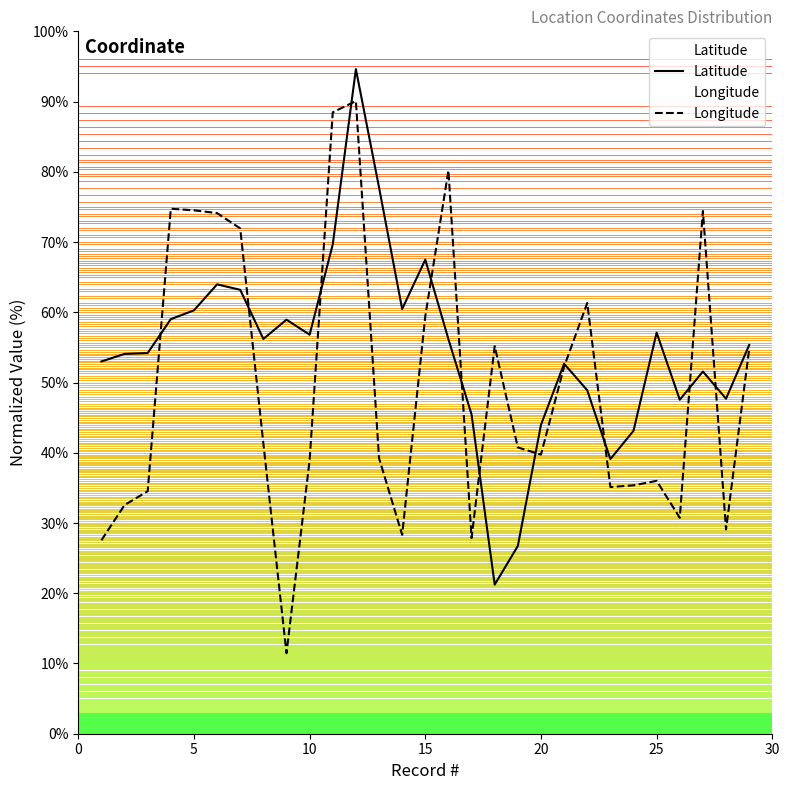

What is the minimum value for Longitude?

11.5